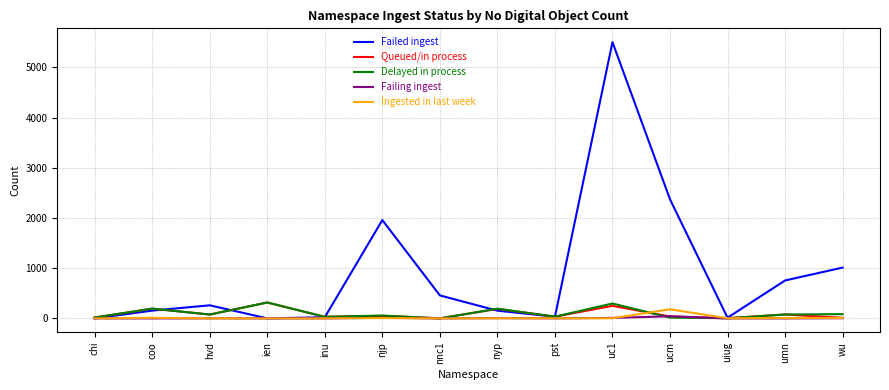

How many interior local valleys does the Failed ingest series have?

3